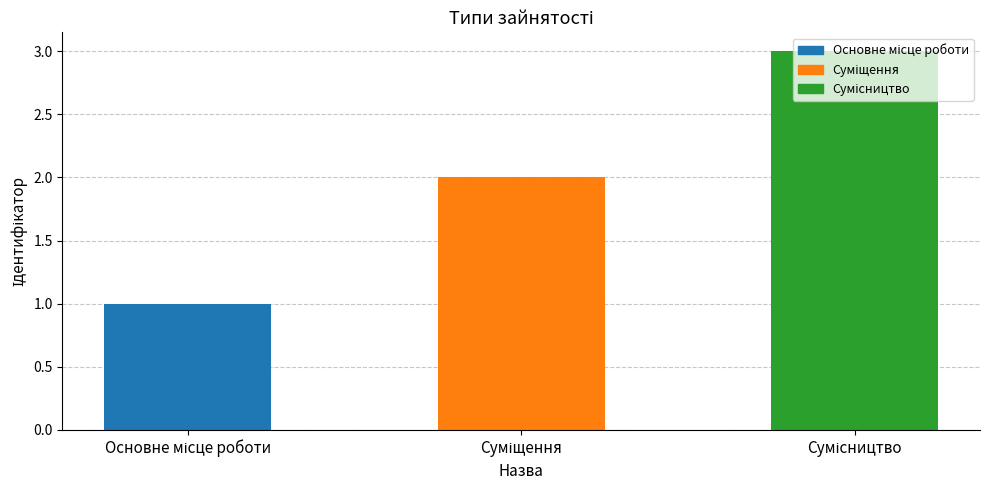

What is the greatest value displayed?

3